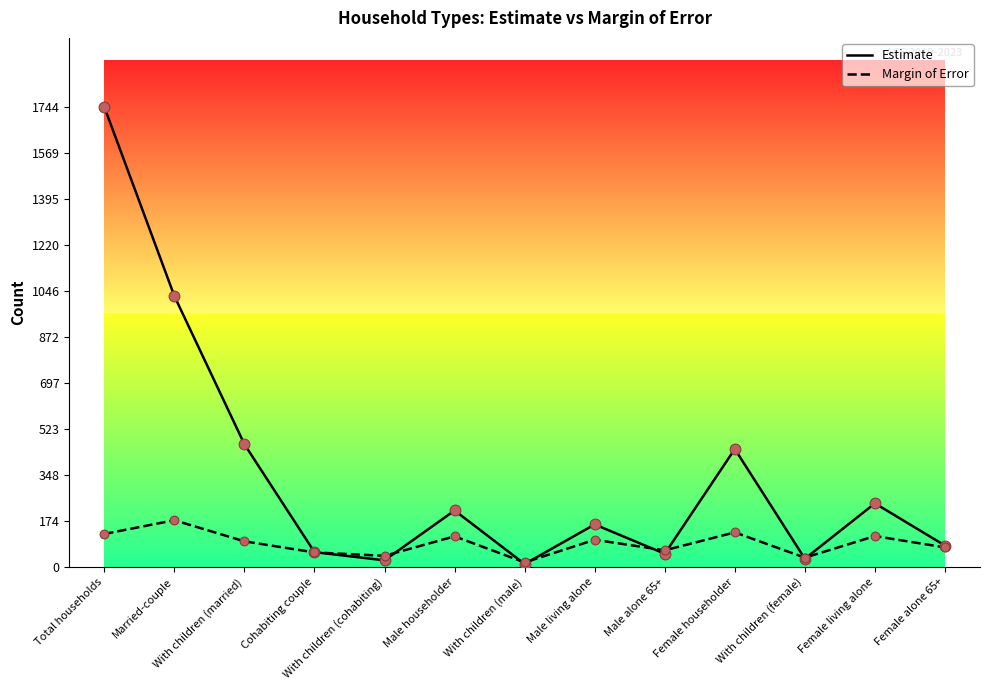

What is the total value across all series at Male householder?

330